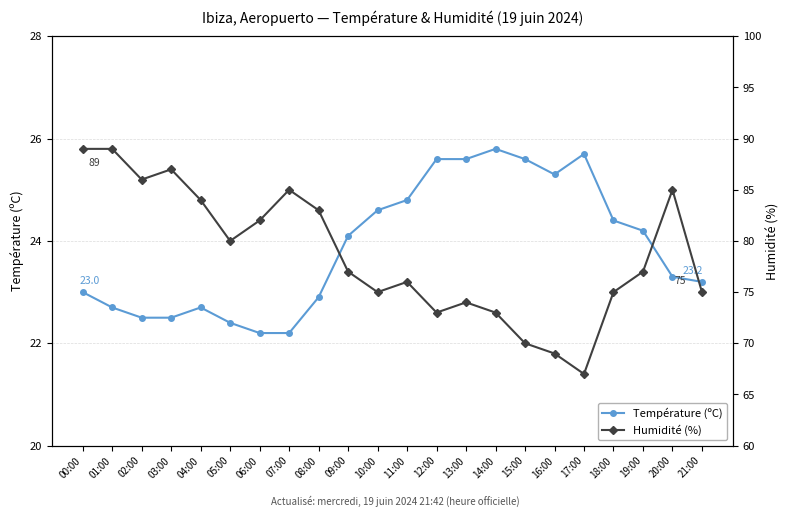

What is the difference between the Humidité (%) values at 01:00 and 11:00?

13.0